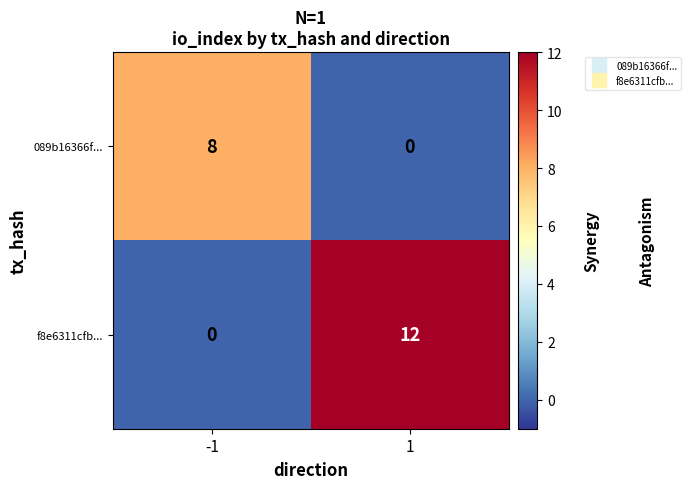

What is the difference between the highest and lowest values at 1?

12